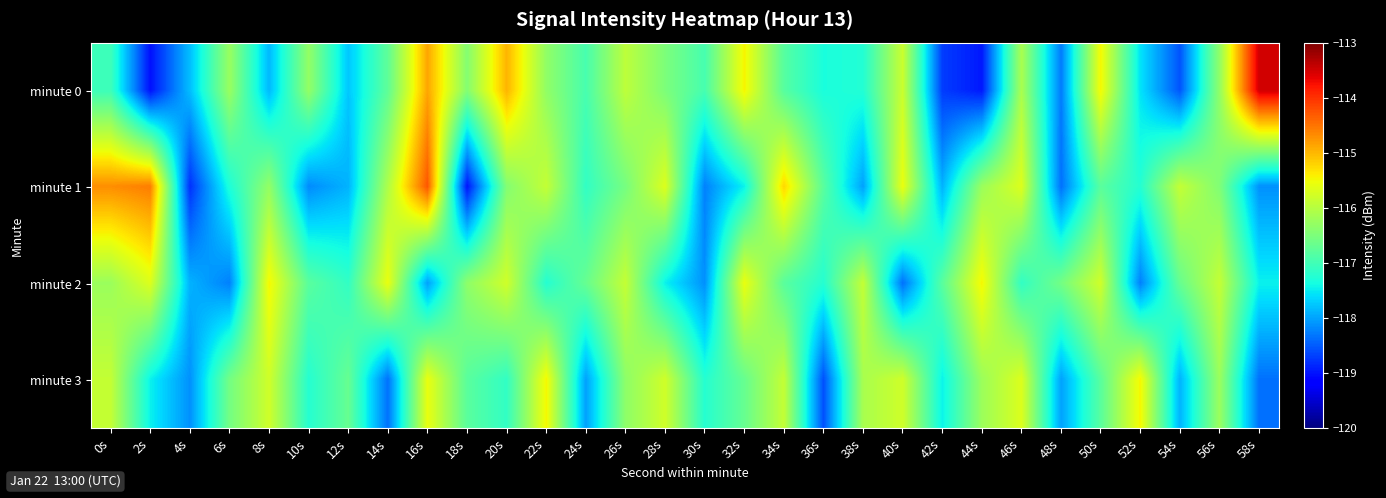

Reading left to right, list all the values displayed in this chart.

minute 0: 0s=-117.0	2s=-119.0	4s=-117.8	6s=-116.3	8s=-117.8	10s=-116.3	12s=-117.8	14s=-116.7	16s=-114.9	18s=-116.4	20s=-115.0	22s=-116.3	24s=-116.9	26s=-115.9	28s=-116.5	30s=-116.9	32s=-115.4	34s=-116.8	36s=-117.3	38s=-117.3	40s=-115.8	42s=-118.7	44s=-119.0	46s=-116.1	48s=-118.3	50s=-115.5	52s=-117.6	54s=-118.5	56s=-116.3	58s=-113.5
minute 1: 0s=-114.7	2s=-114.6	4s=-118.8	6s=-117.3	8s=-116.3	10s=-118.2	12s=-117.9	14s=-116.1	16s=-114.3	18s=-119.0	20s=-116.4	22s=-115.9	24s=-117.1	26s=-116.5	28s=-115.7	30s=-118.2	32s=-117.5	34s=-115.2	36s=-116.8	38s=-118.0	40s=-115.6	42s=-117.9	44s=-116.2	46s=-115.7	48s=-118.3	50s=-116.8	52s=-117.2	54s=-115.9	56s=-116.5	58s=-118.1
minute 2: 0s=-116.2	2s=-115.7	4s=-117.9	6s=-118.2	8s=-115.5	10s=-116.8	12s=-117.1	14s=-115.6	16s=-118.0	18s=-116.3	20s=-115.8	22s=-117.2	24s=-116.7	26s=-115.9	28s=-117.5	30s=-118.1	32s=-115.6	34s=-116.8	36s=-117.2	38s=-115.9	40s=-118.3	42s=-116.8	44s=-115.5	46s=-117.1	48s=-116.6	50s=-115.8	52s=-118.2	54s=-116.7	56s=-115.9	58s=-117.5
minute 3: 0s=-115.9	2s=-117.5	4s=-118.1	6s=-116.6	8s=-115.8	10s=-117.2	12s=-116.7	14s=-118.3	16s=-115.6	18s=-116.8	20s=-117.1	22s=-115.5	24s=-118.0	26s=-116.3	28s=-115.8	30s=-117.2	32s=-116.7	34s=-115.9	36s=-118.6	38s=-116.1	40s=-115.8	42s=-117.5	44s=-116.2	46s=-115.7	48s=-118.0	50s=-116.8	52s=-115.5	54s=-117.9	56s=-116.2	58s=-118.3